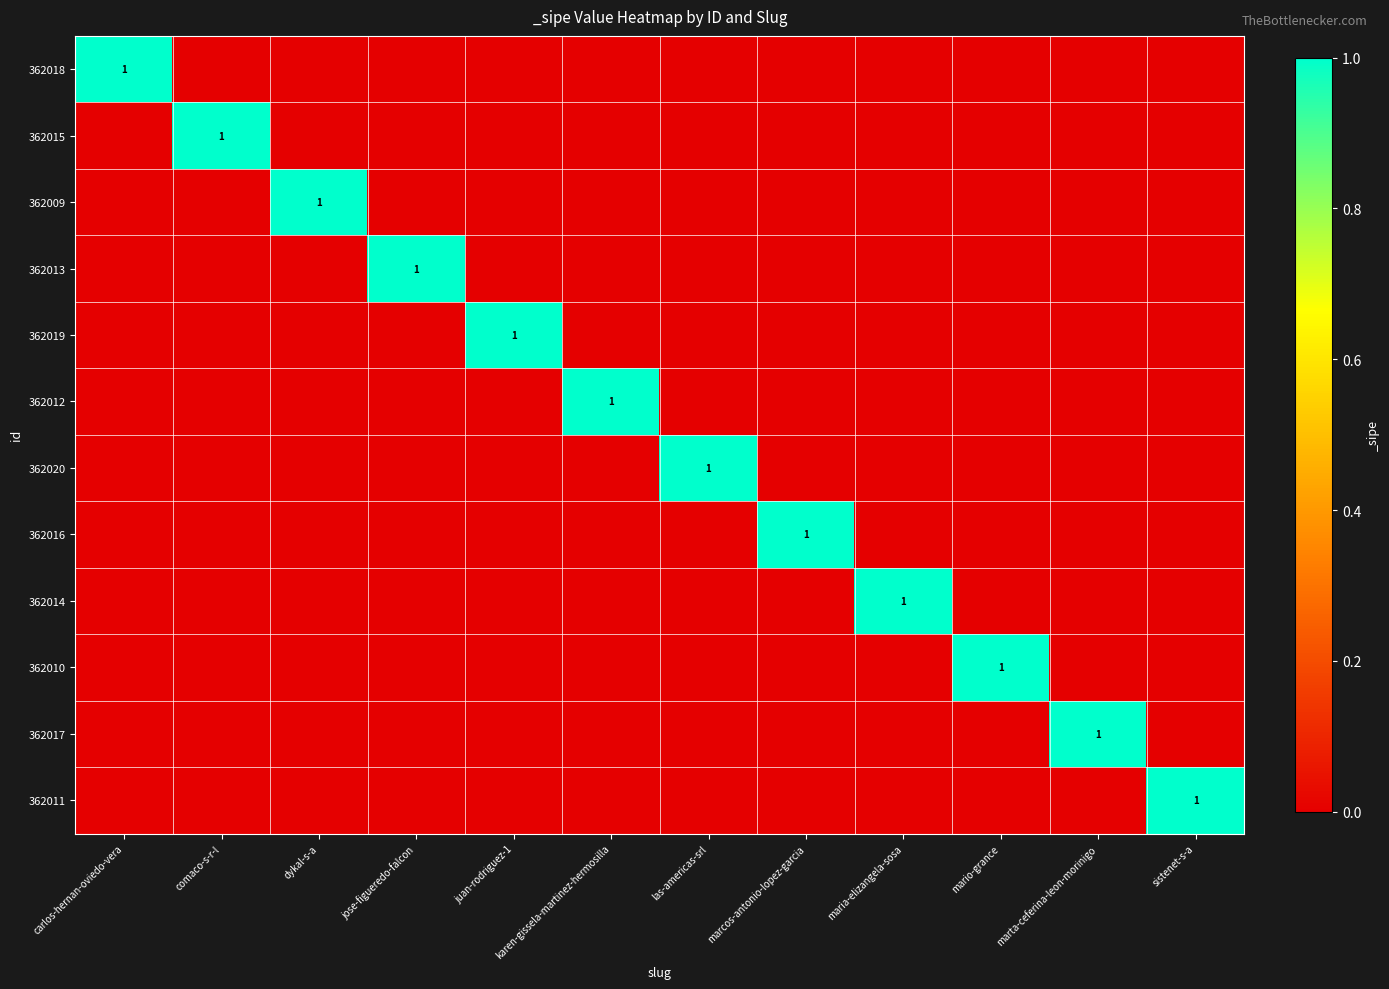

Which category has the highest value across all series?

carlos-hernan-oviedo-vera